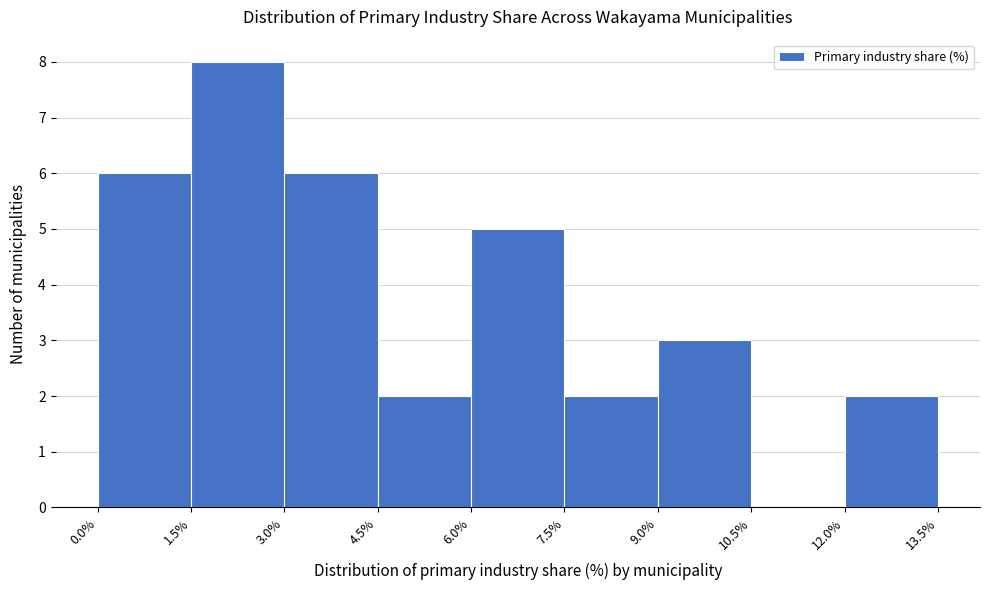

Reading left to right, list every bar in this chart as the range it spans on the x-axis followed by its height. The values are not printed on the chart, so give them approximately, as read against the axis.

0.0% to 1.5%: 6
1.5% to 3.0%: 8
3.0% to 4.5%: 6
4.5% to 6.0%: 2
6.0% to 7.5%: 5
7.5% to 9.0%: 2
9.0% to 10.5%: 3
10.5% to 12.0%: 0
12.0% to 13.5%: 2